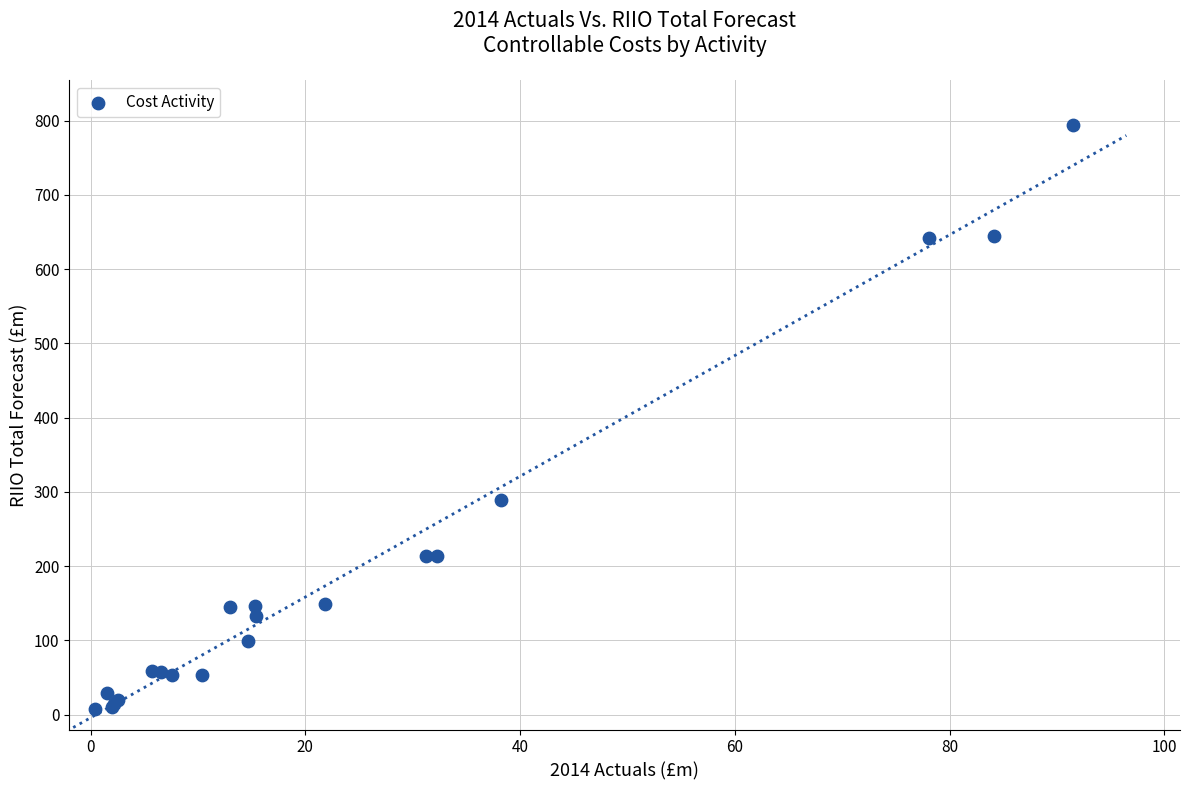

What Y value in the scatter plot is closest to 401?

289.7